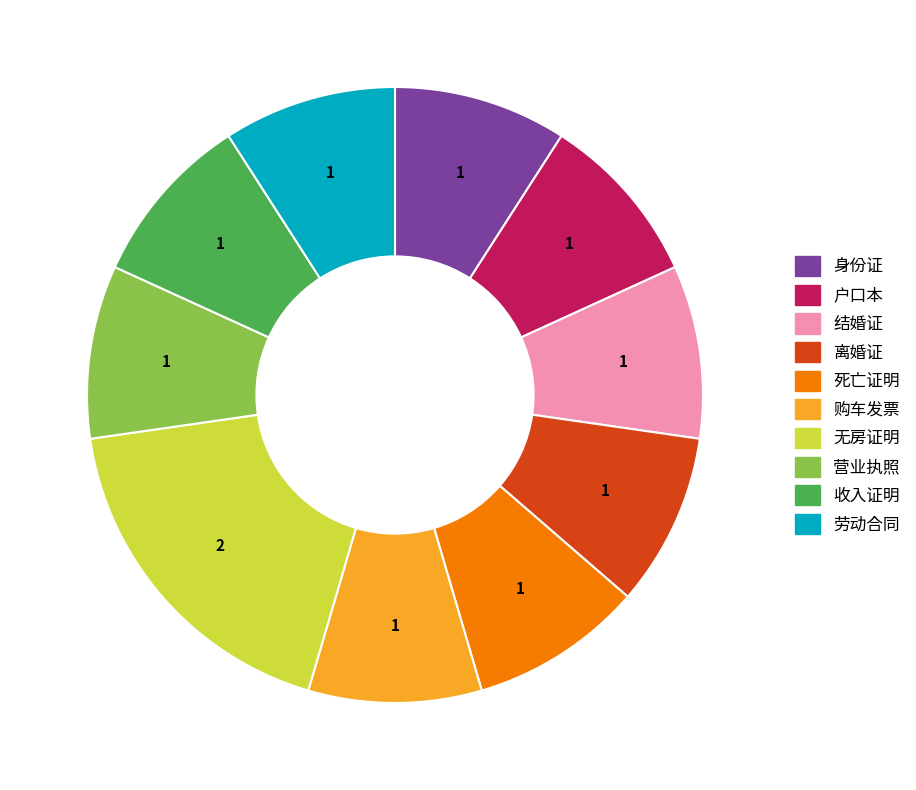

Does any single category account for the majority?

No